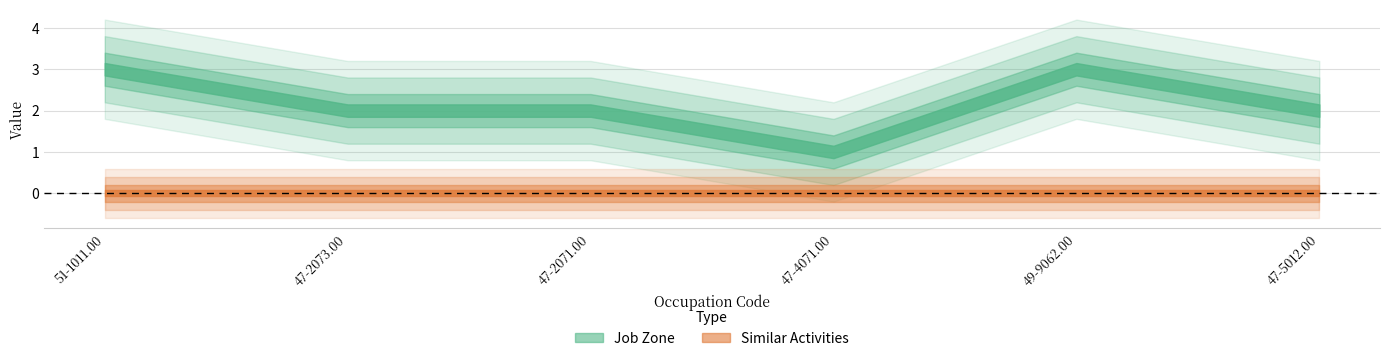

What is the maximum value shown in the chart?

3